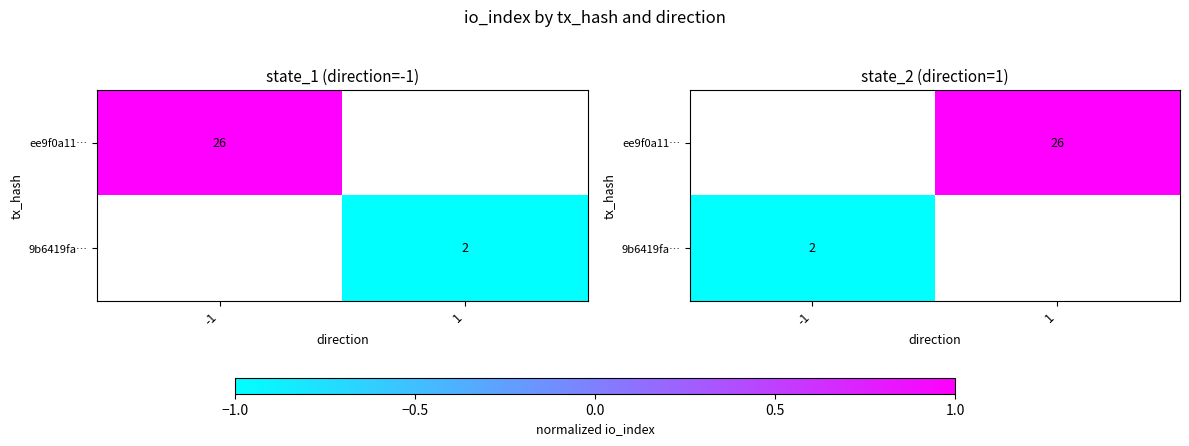

The 9b6419fa… series shows -0.4 at -1. True or false?

False